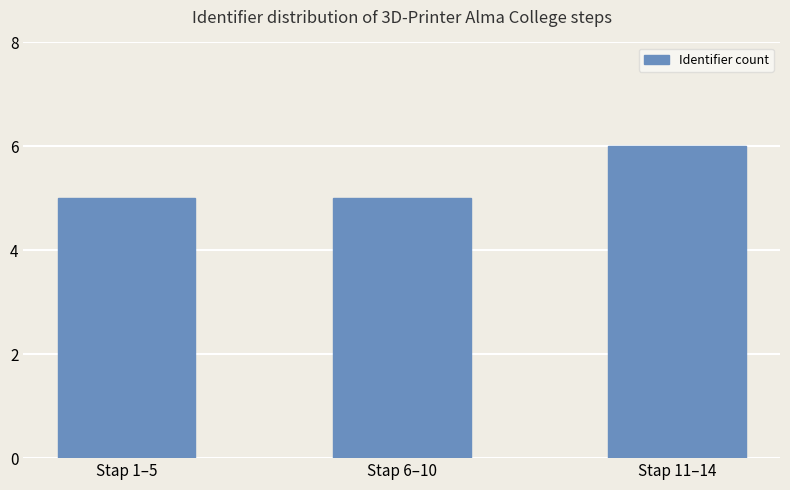

Is it true that the value at Stap 6–10 is 5?

True